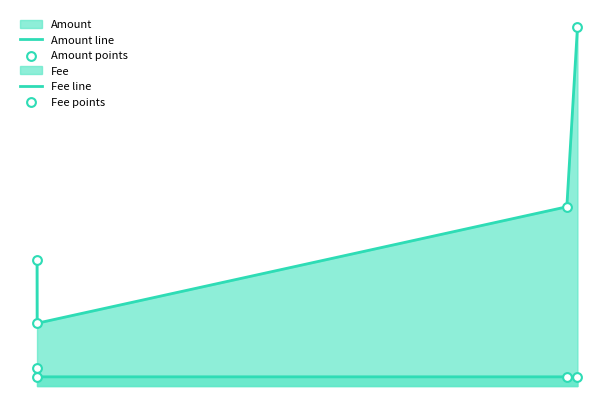

Which series contains the highest Y value?

Amount line